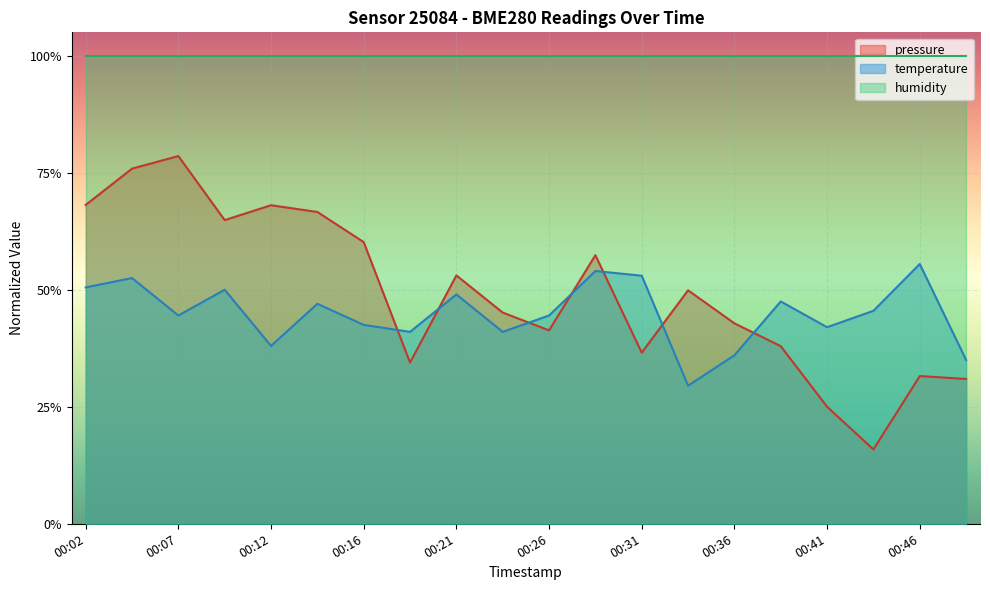

True or false: temperature has a value of 0.4 at 00:16.

True